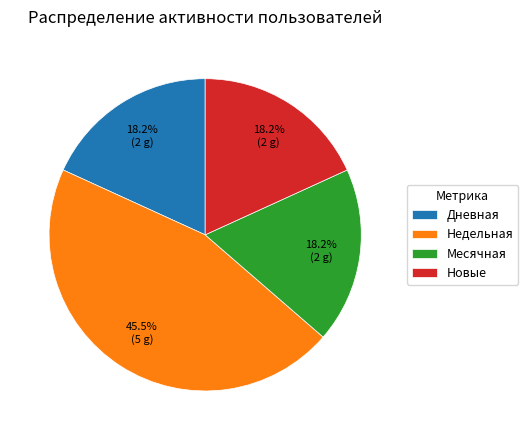

What is the total percentage of Месячная and Новые?

36.4%